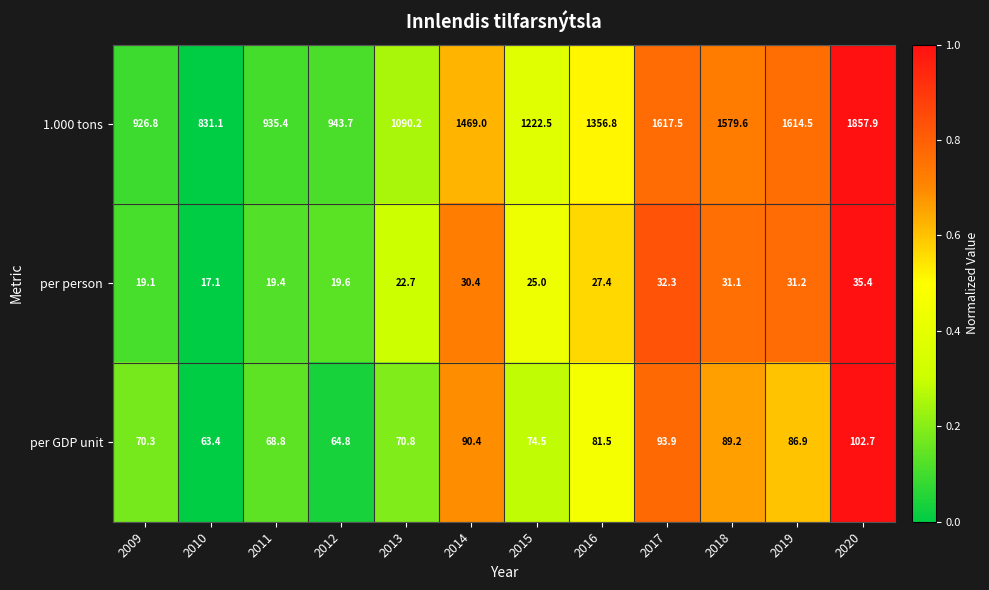

How many series are shown in this chart?

3